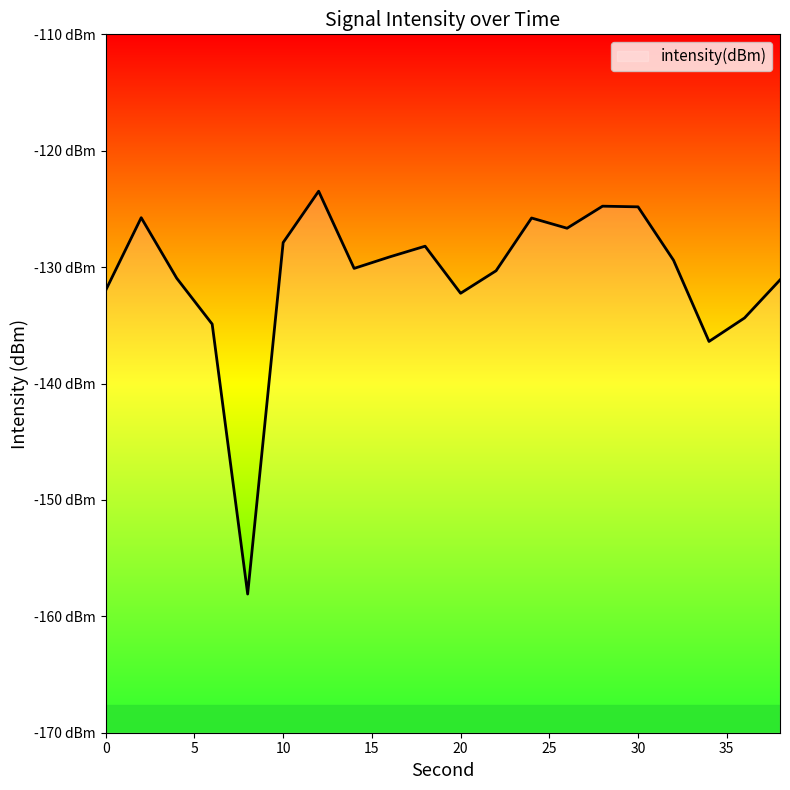

The chart shows a value of -80.7 at 30. True or false?

False